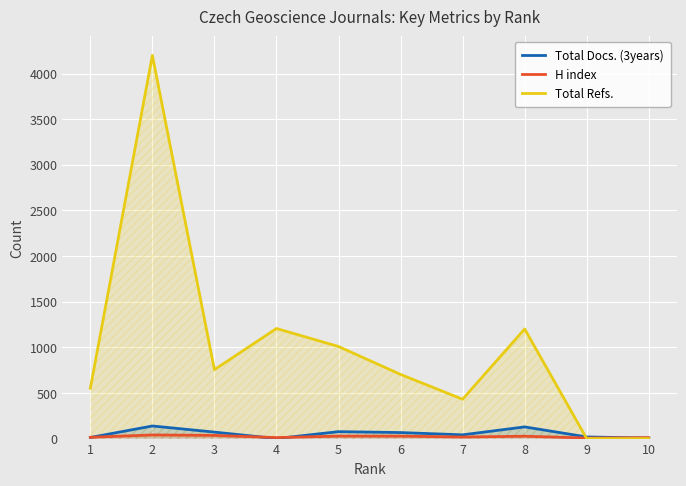

Reading left to right, list all the values displayed in this chart.

Total Docs. (3years): 1=12	2=138	3=71	4=0	5=76	6=66	7=41	8=128	9=18	10=5
H index: 1=14	2=40	3=35	4=11	5=27	6=27	7=17	8=26	9=6	10=10
Total Refs.: 1=552	2=4199	3=755	4=1206	5=1009	6=703	7=431	8=1201	9=0	10=0